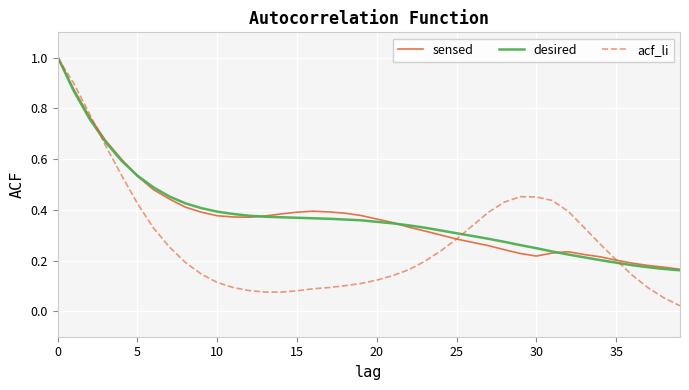

How many categories are shown in the chart?

40